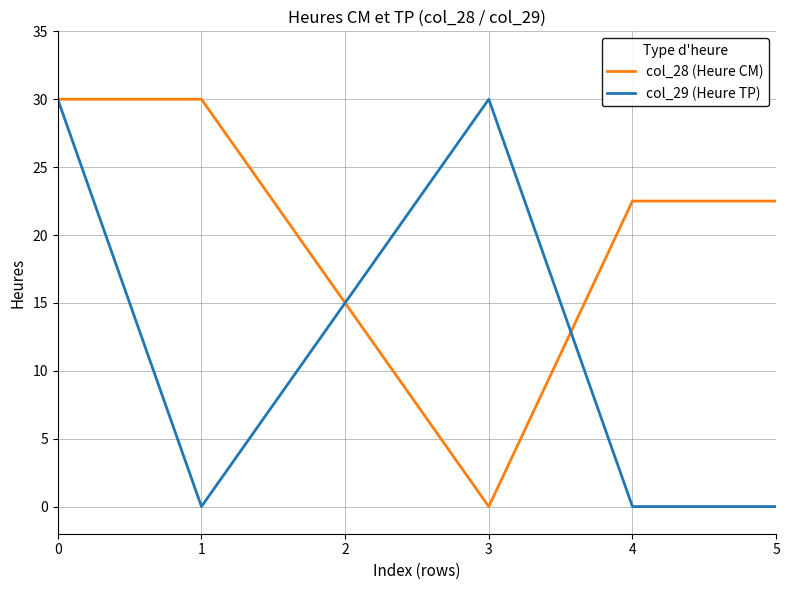

Is it true that col_28 (Heure CM) equals 15.0 at 2?

True